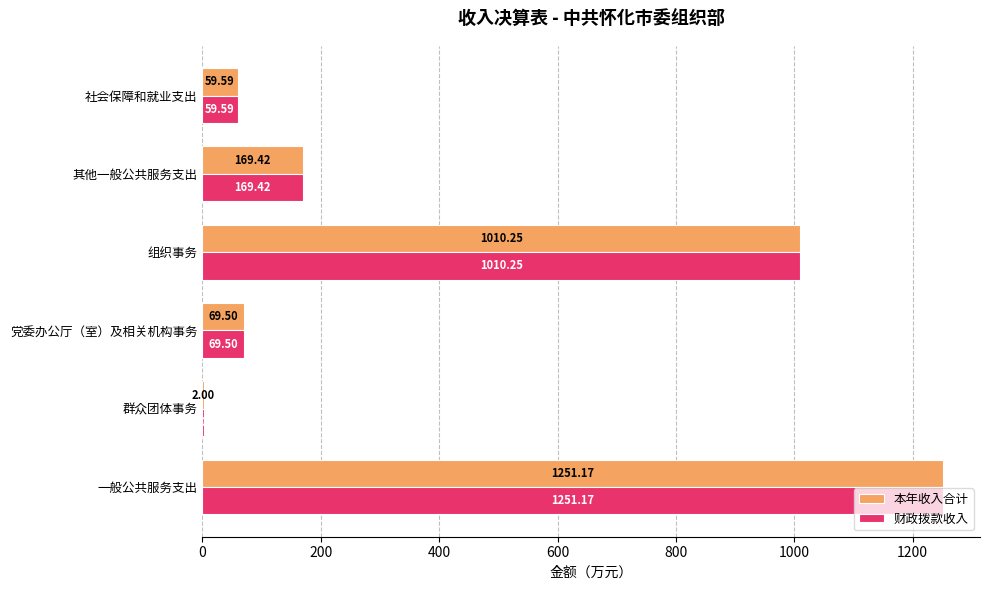

At which label is 财政拨款收入 closest to 626?

组织事务